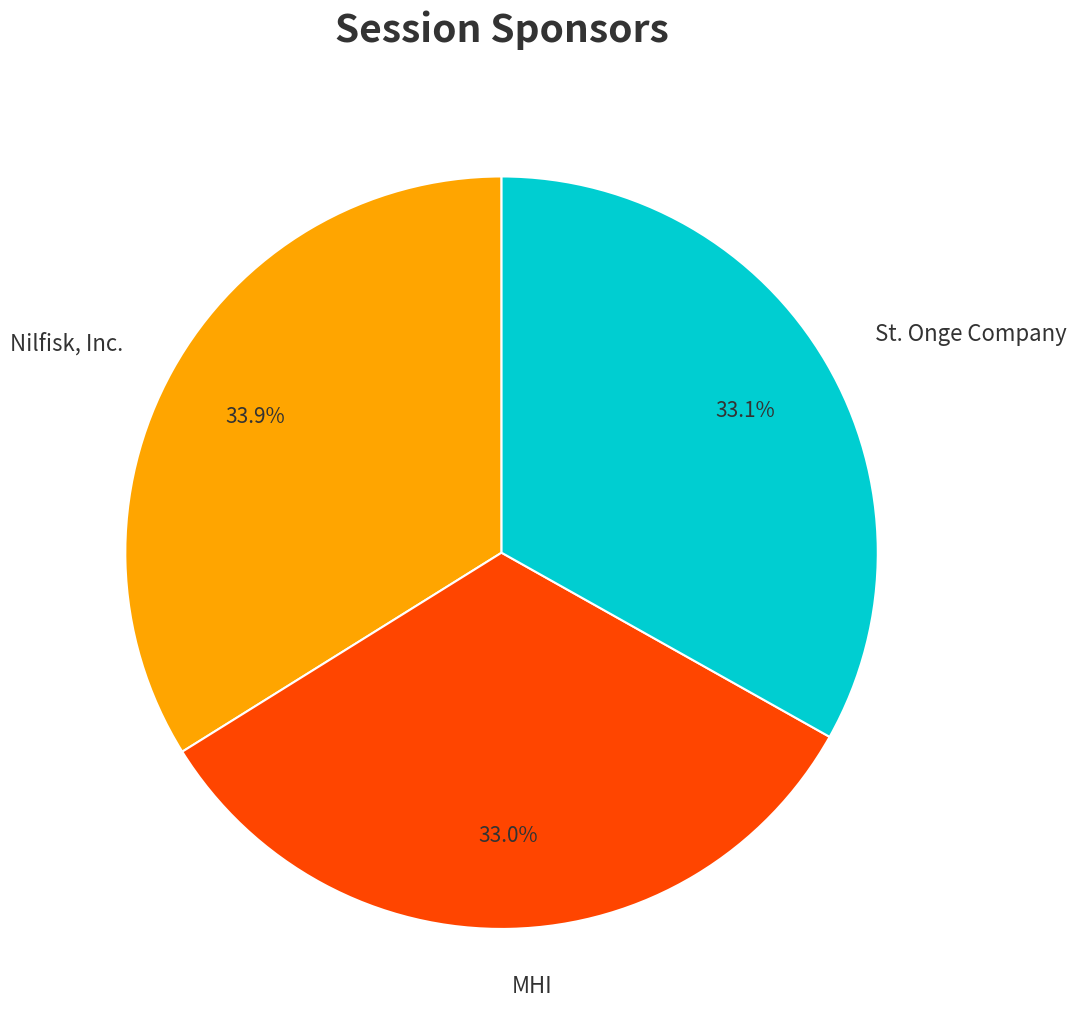

Is there any slice that represents more than half of the pie?

No